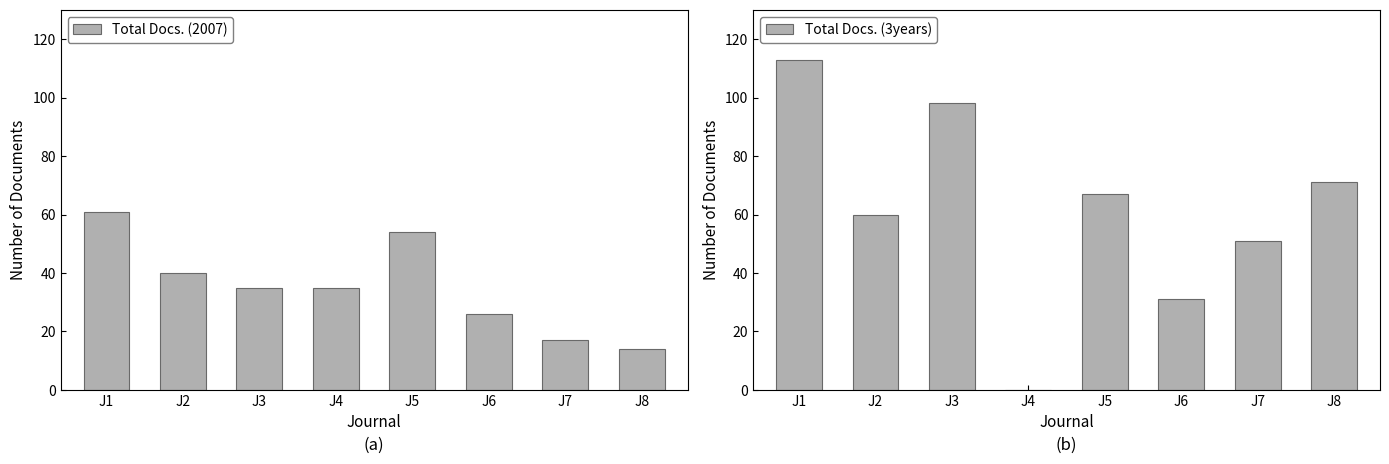

What is the sum of all Total Docs. (2007) values?

282